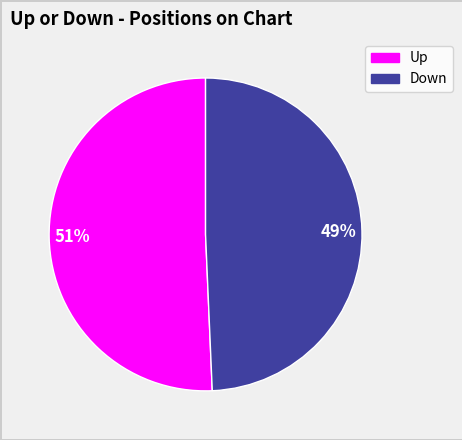

Is there any slice that represents more than half of the pie?

Yes